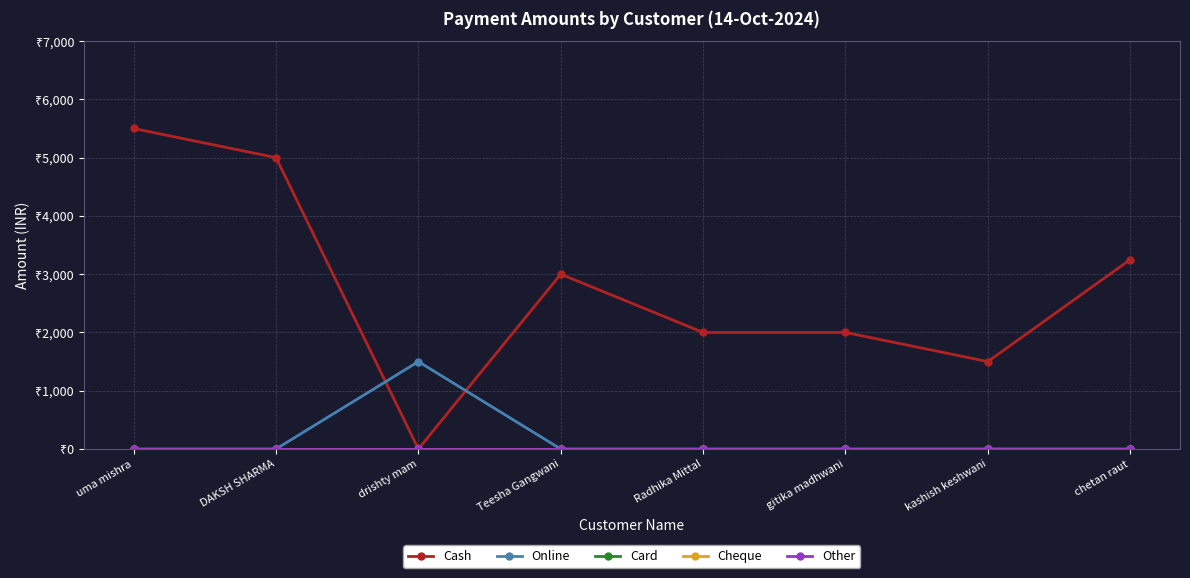

Is this an area chart (filled region under the line)?

No